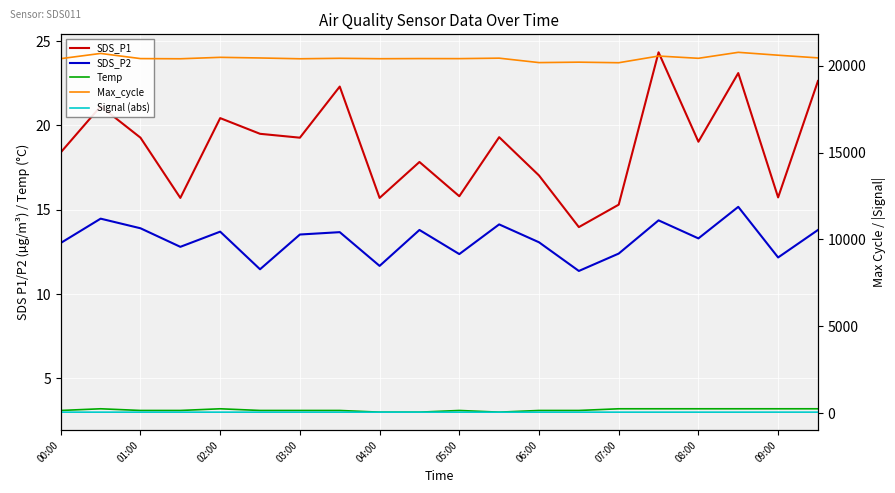

How many series are shown in this chart?

5